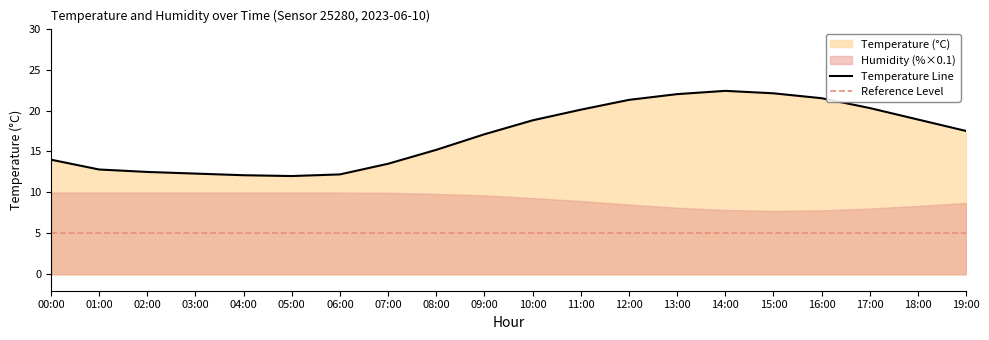

What is the change in value from 04:00 to 06:00?

+0.1